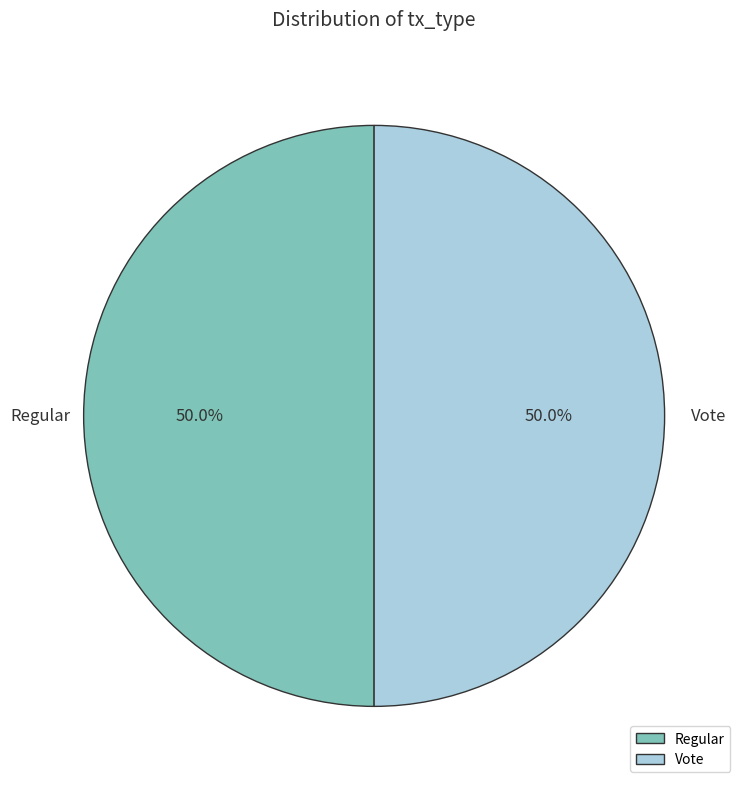

Approximately how many times larger is the value at Regular compared to Vote?

1.0